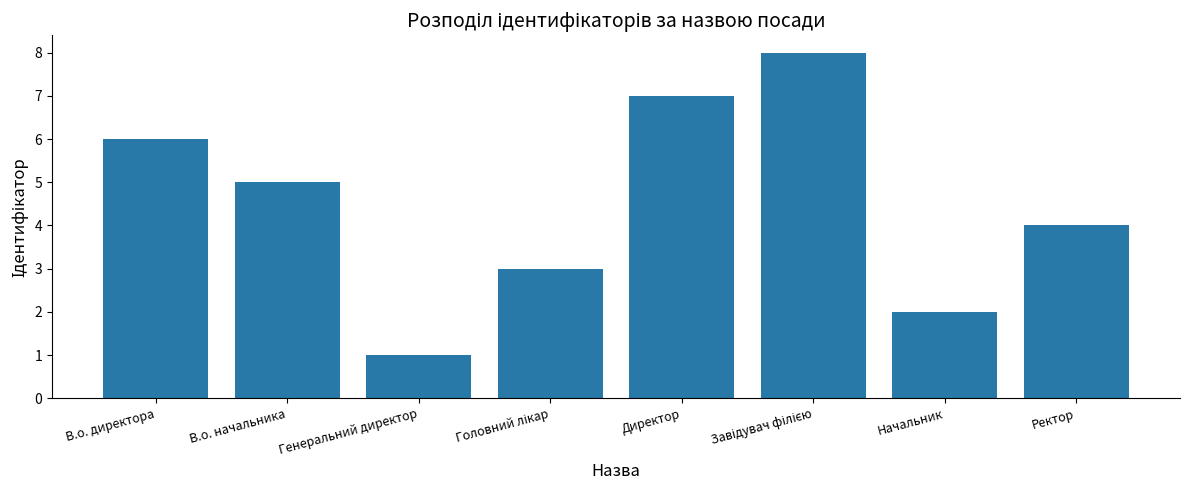

How many data points are less than 5?

4